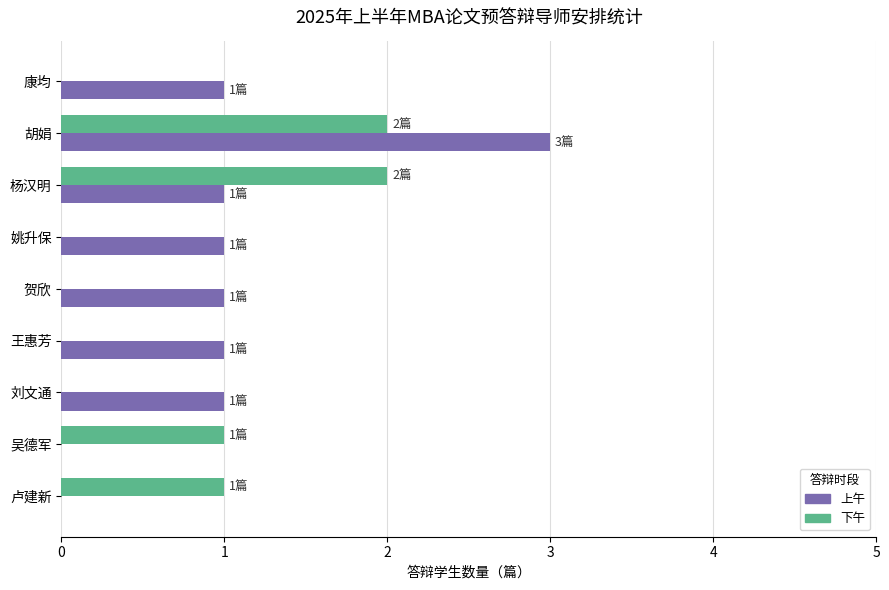

Which series changed the most between 杨汉明 and 姚升保?

下午